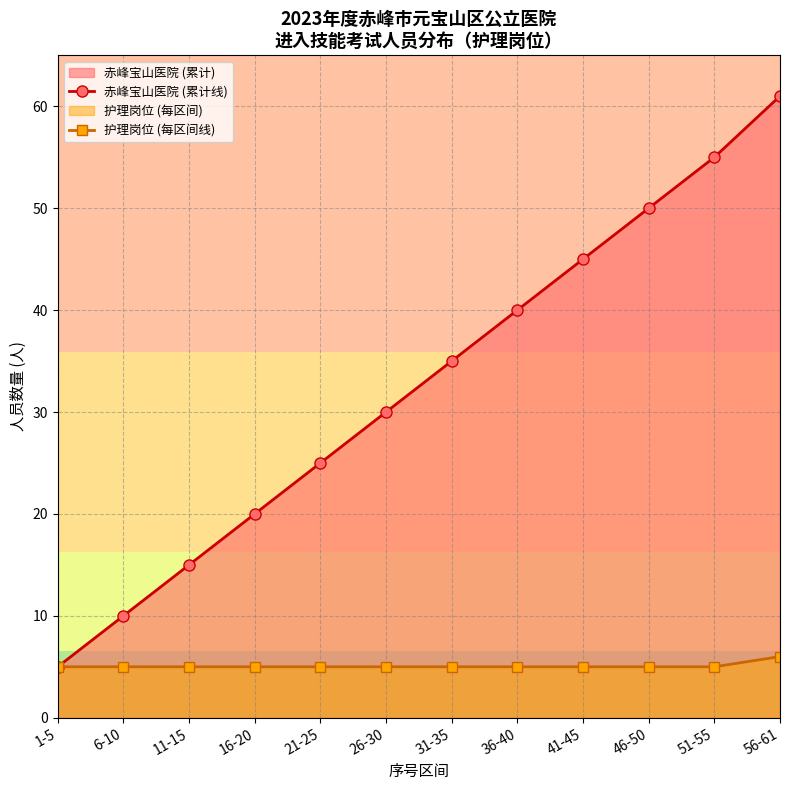

What is the highest value of the 赤峰宝山医院 (累计线) series?

61